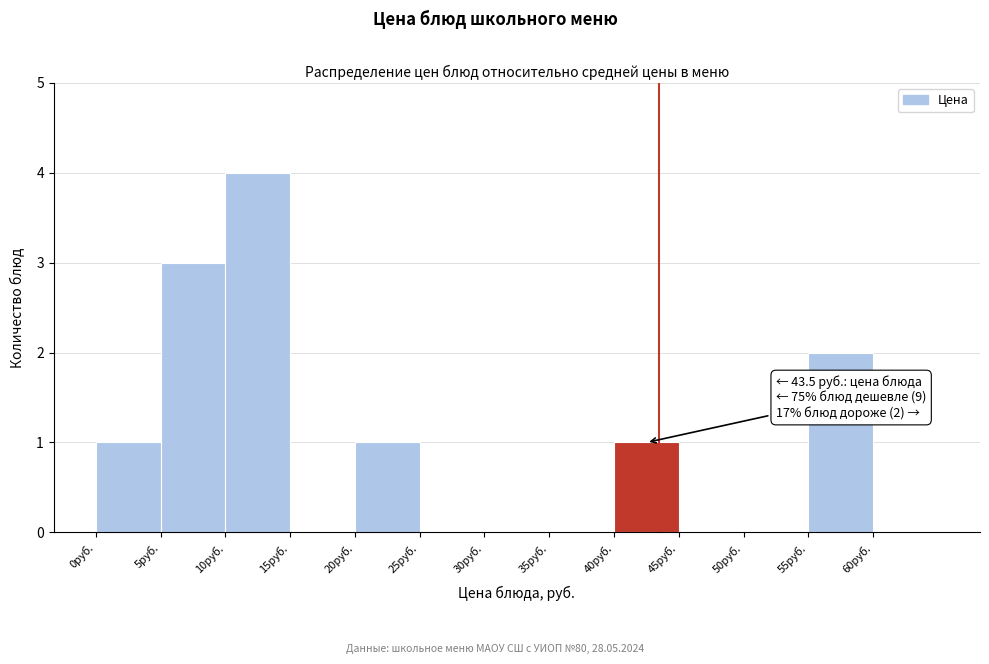

Which range on the x-axis has the tallest bar?

10 to 15